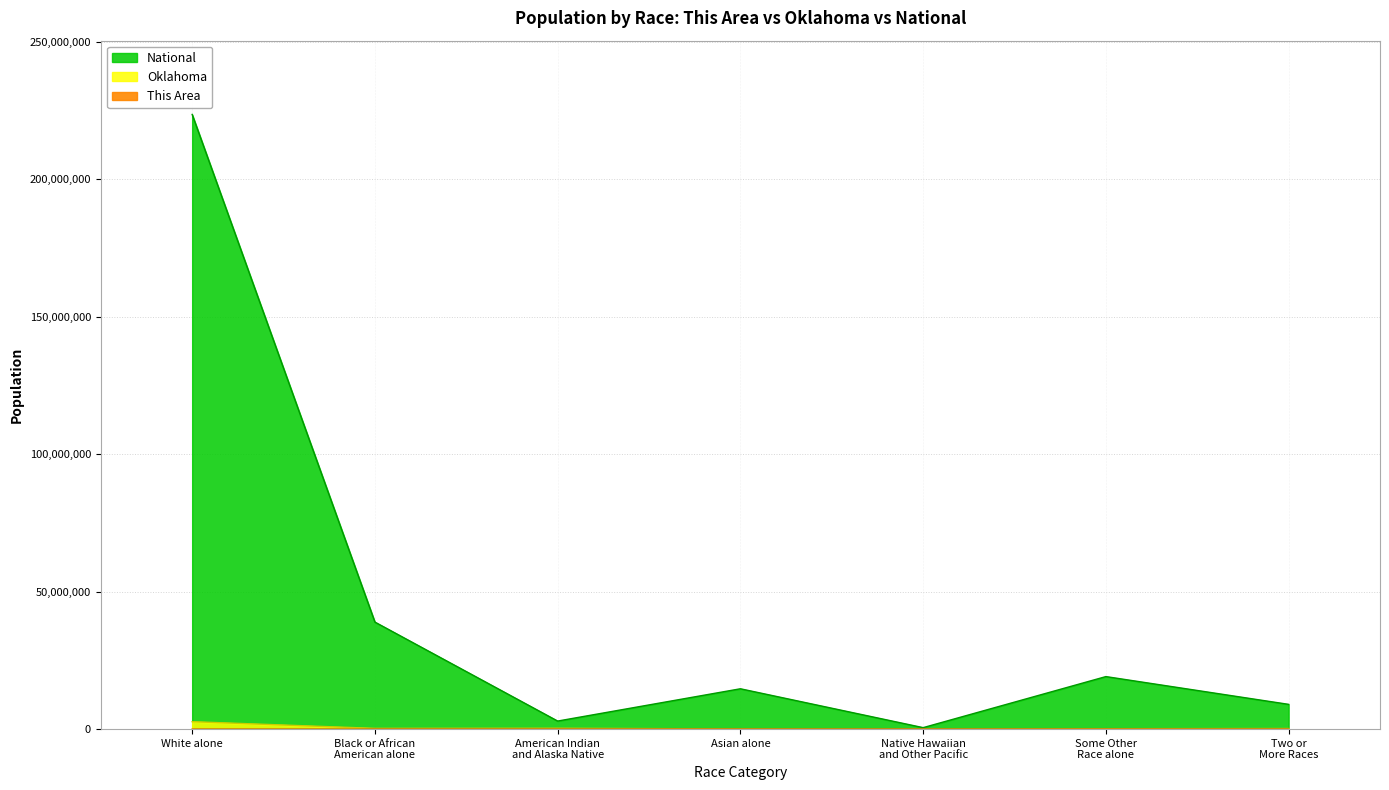

What is the spread (max minus min) of values at Two or More Races?

9008855